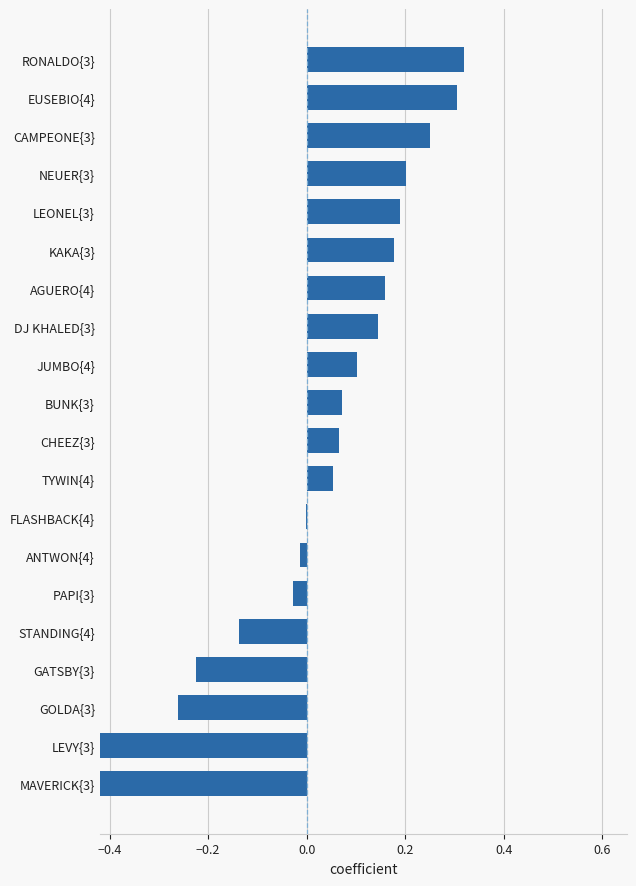

Is it true that the value at EUSEBIO{4} is 0.4?

False